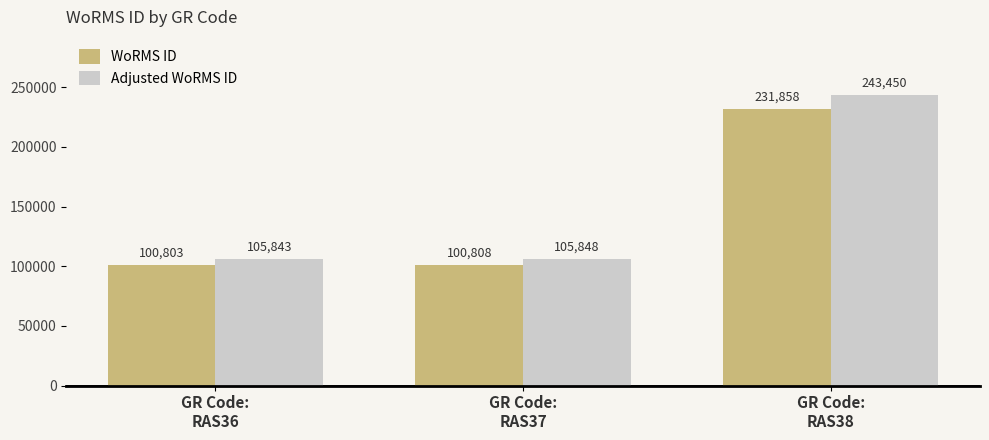

How many series are shown in this chart?

2